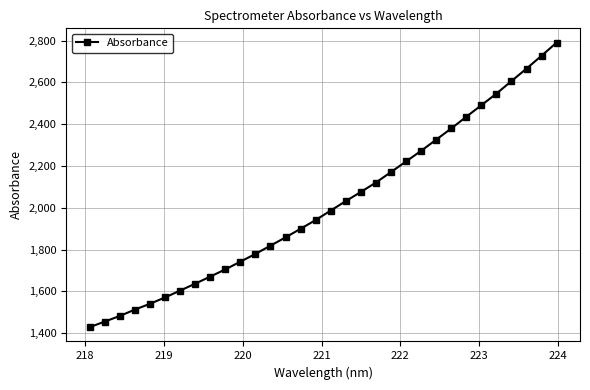

What is the average value?

2015.4